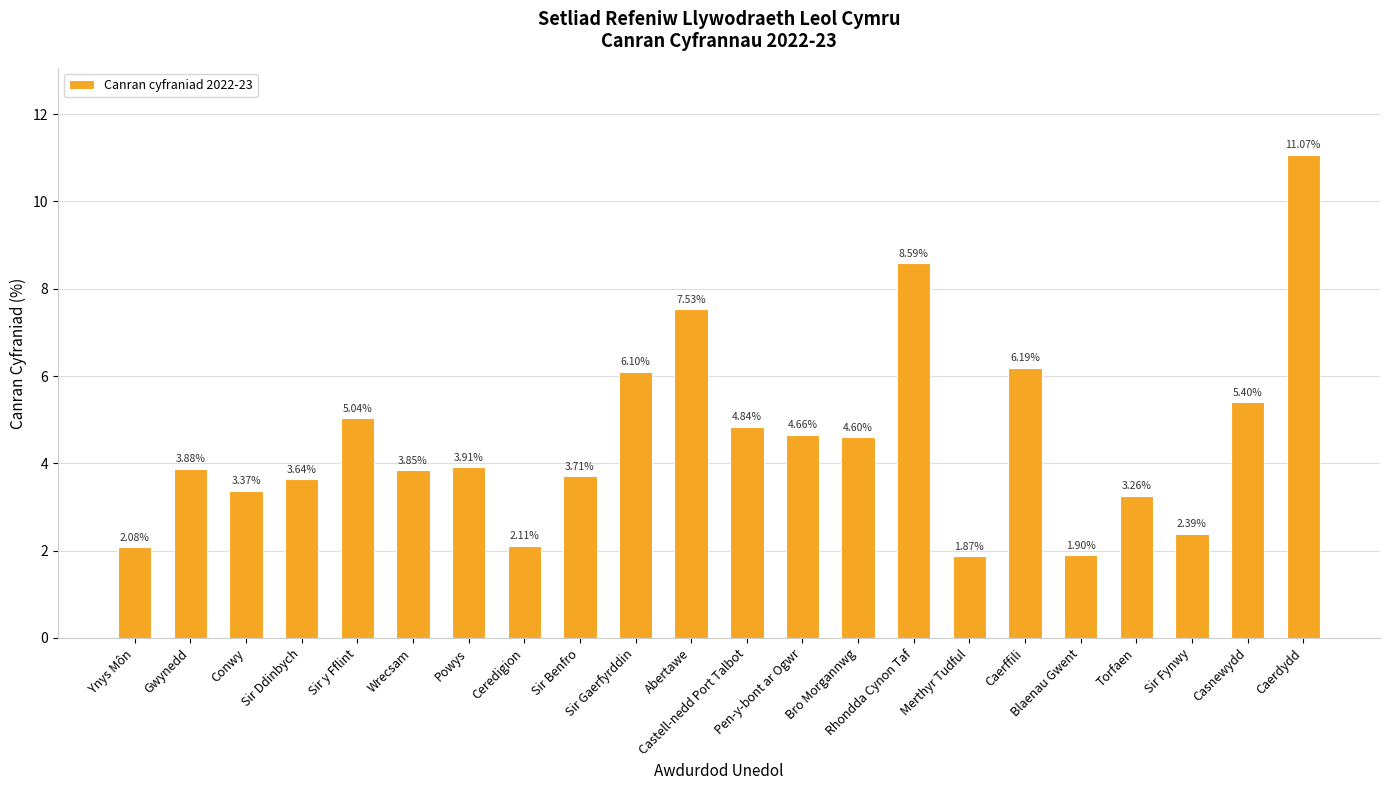

What is the greatest value displayed?

11.1